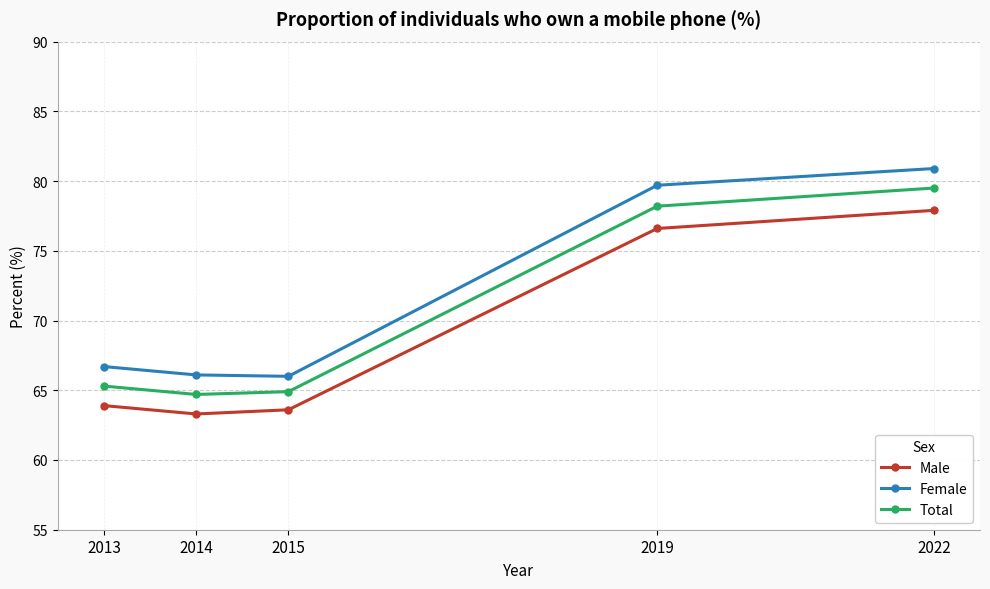

What is the greatest value displayed?

80.9